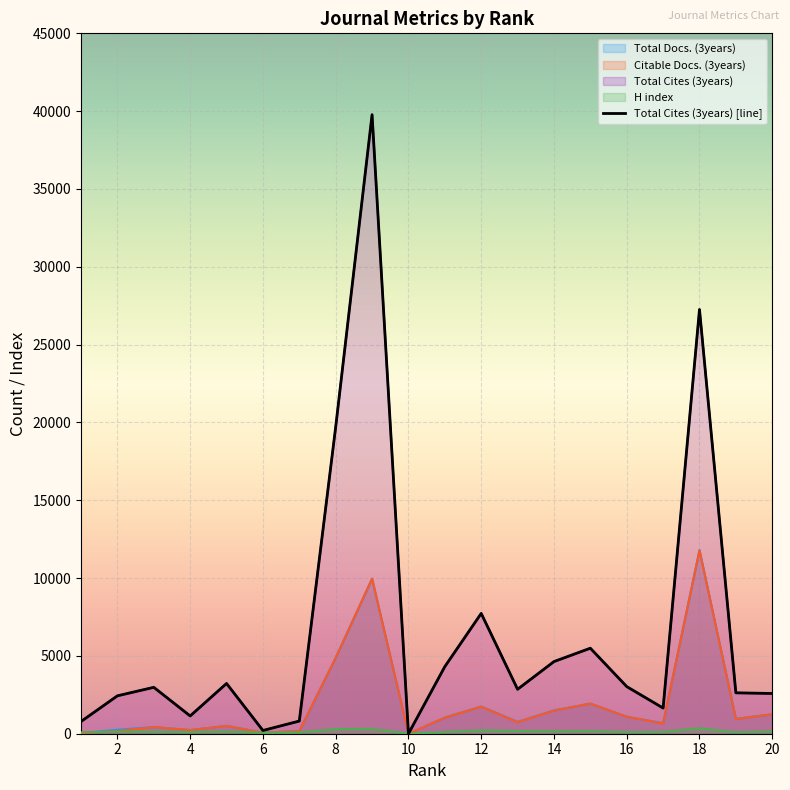

Reading right to left, list all the values displayed in this chart.

Total Docs. (3years): 1252	955	11800	680	1092	1937	1500	764	1747	1038	0	9963	4881	171	72	505	238	428	256	36
Citable Docs. (3years): 1249	947	11771	657	1091	1935	1484	743	1738	1033	0	9961	4876	167	71	501	232	423	175	34
Total Cites (3years): 2586	2627	27255	1649	3028	5494	4635	2855	7730	4312	0	39772	19706	814	208	3228	1142	2981	2435	785
H index: 156	93	350	116	104	171	160	173	222	108	0	312	299	83	69	145	103	128	143	88